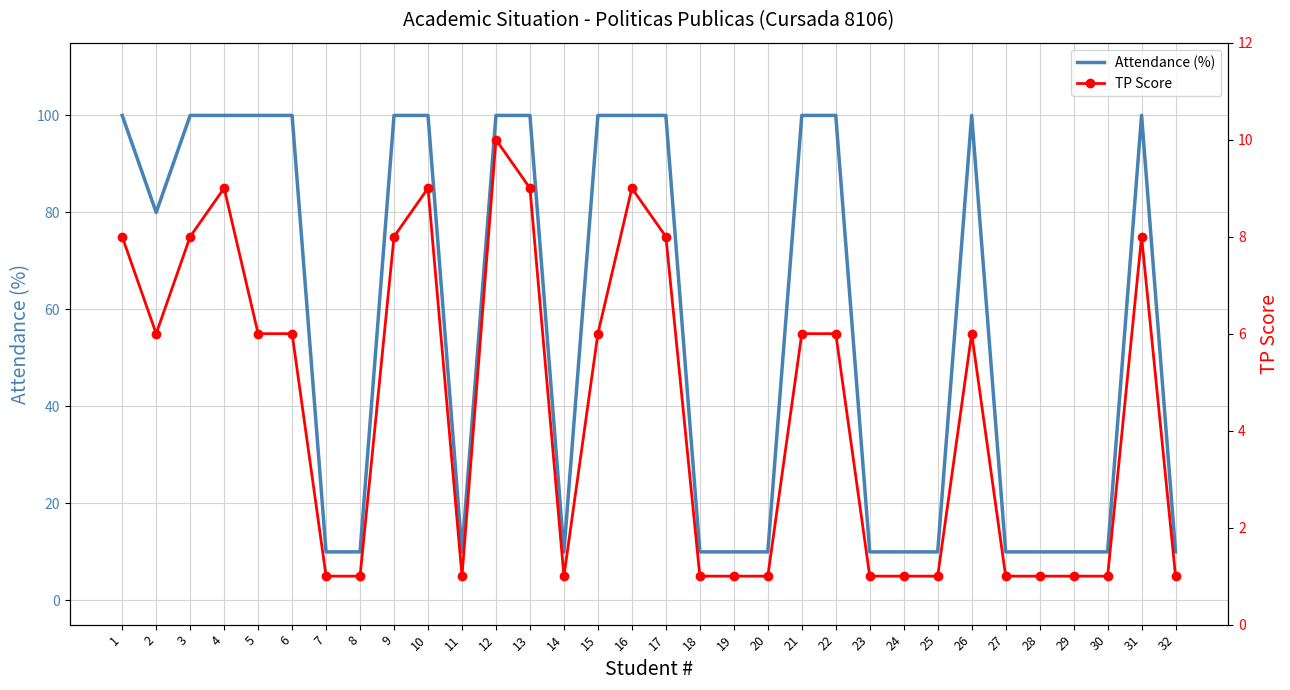

Where is the first local maximum for Attendance (%)?

26